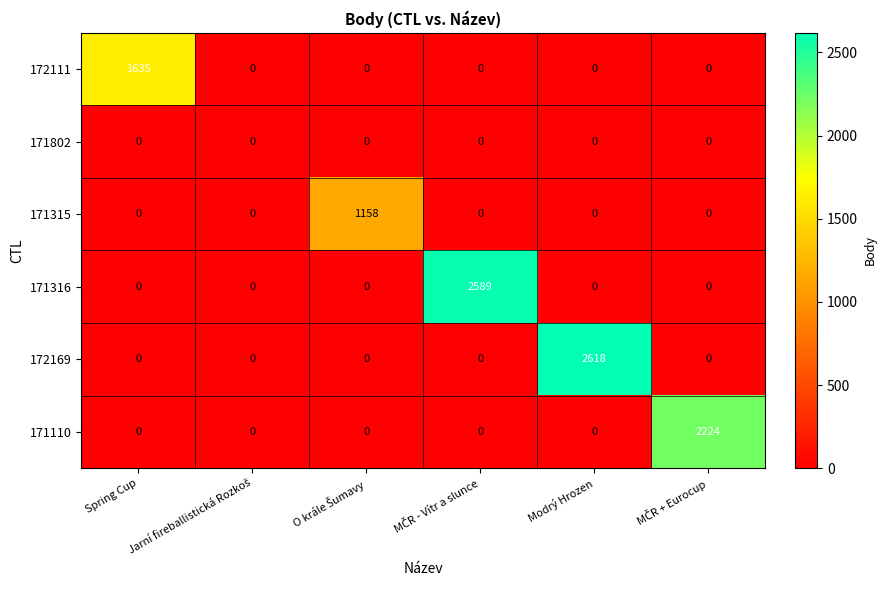

Which series has the widest spread of values?

172169